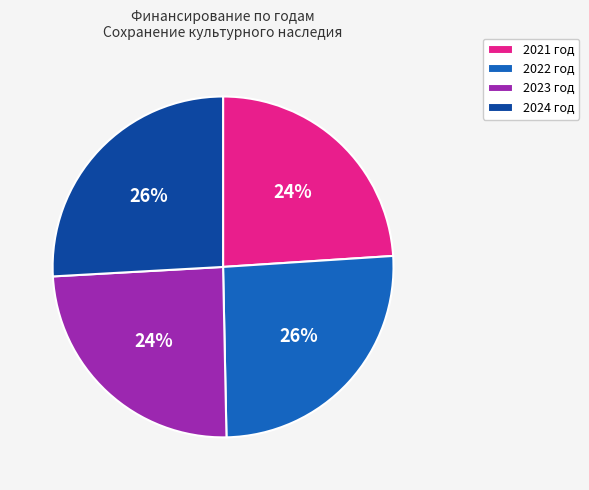

What percentage is the 2021 год slice, to the nearest percent?

24%